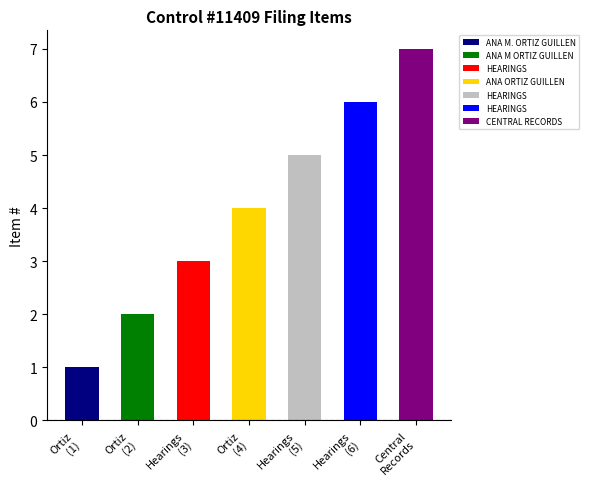

Reading left to right, transcribe all the data shown in this chart.

ANA M. ORTIZ GUILLEN=1	ANA M ORTIZ GUILLEN=2	HEARINGS=3	ANA ORTIZ GUILLEN=4	HEARINGS=5	HEARINGS=6	CENTRAL RECORDS=7